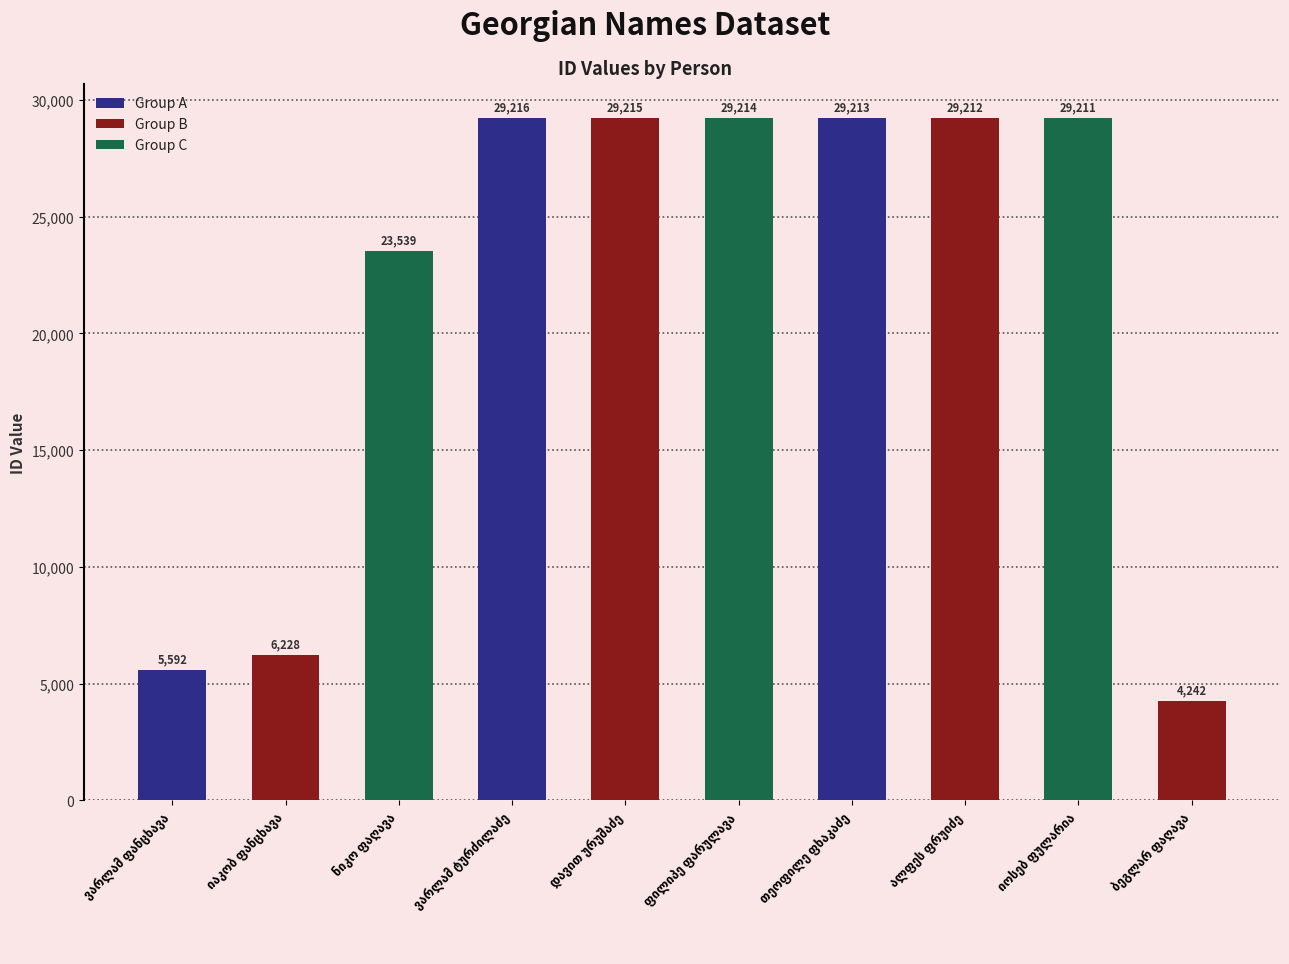

What is the value of the 10th bar from the left?

4242